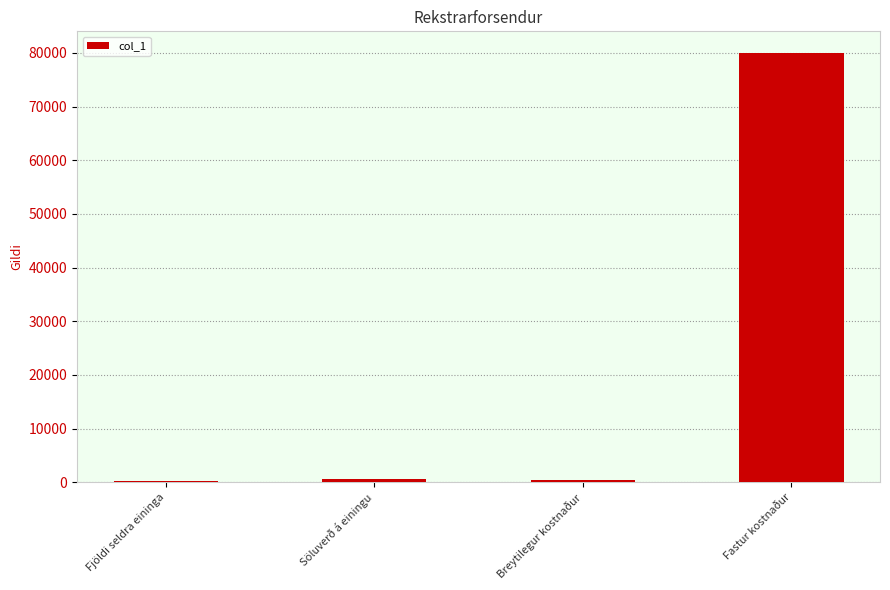

How many categories are shown in the chart?

4